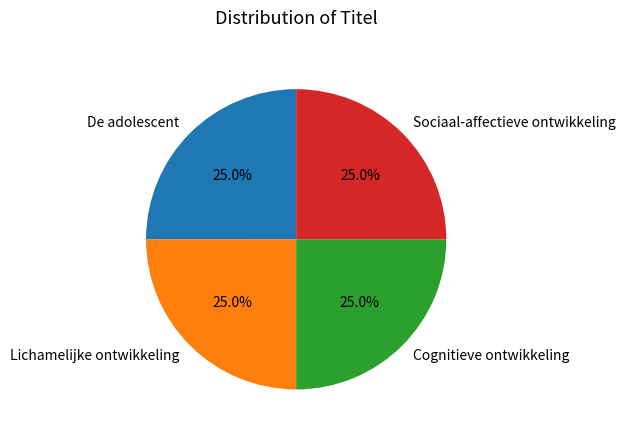

What percentage do De adolescent and Lichamelijke ontwikkeling together represent?

50.0%